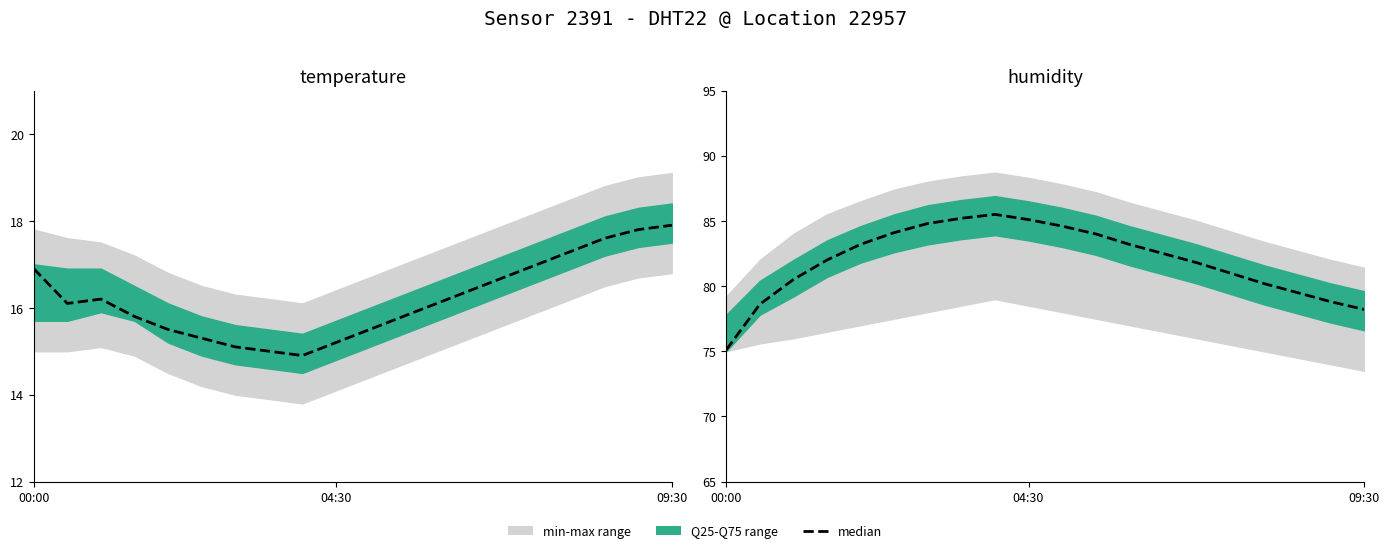

True or false: temperature has a value of 21.2 at 04:30.

False